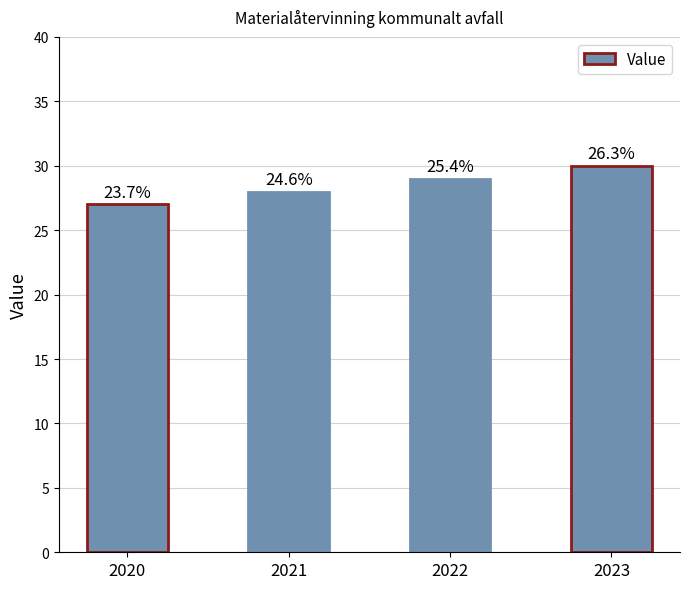

What is the ratio of the value at 2023 to the value at 2021?

1.1